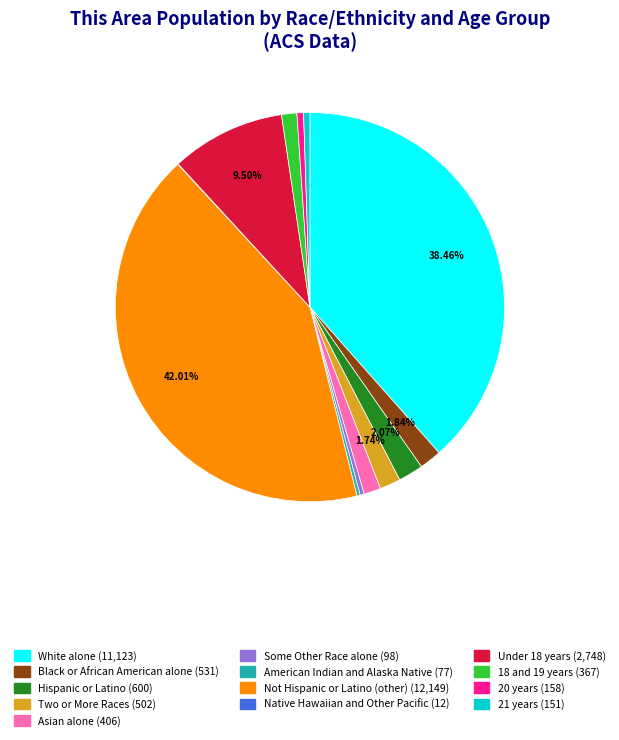

To the nearest percent, what is the average slice percentage?

8%